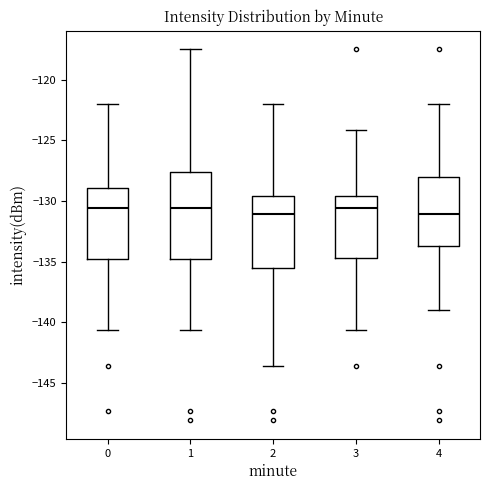

Reading left to right, transcribe this box plot: for each box, give where its median line is, the range the box spans, and where its two whiskers end, as read against the y-axis. The values are not printed on the chart, so give them approximately, as read against the axis.

0: median -130.5, box -135.0 to -129.0, whiskers -140.5 to -122.0
1: median -130.5, box -135.0 to -127.5, whiskers -140.5 to -117.5
2: median -131.0, box -135.5 to -129.5, whiskers -143.5 to -122.0
3: median -130.5, box -134.5 to -129.5, whiskers -140.5 to -124.0
4: median -131.0, box -133.5 to -128.0, whiskers -139.0 to -122.0